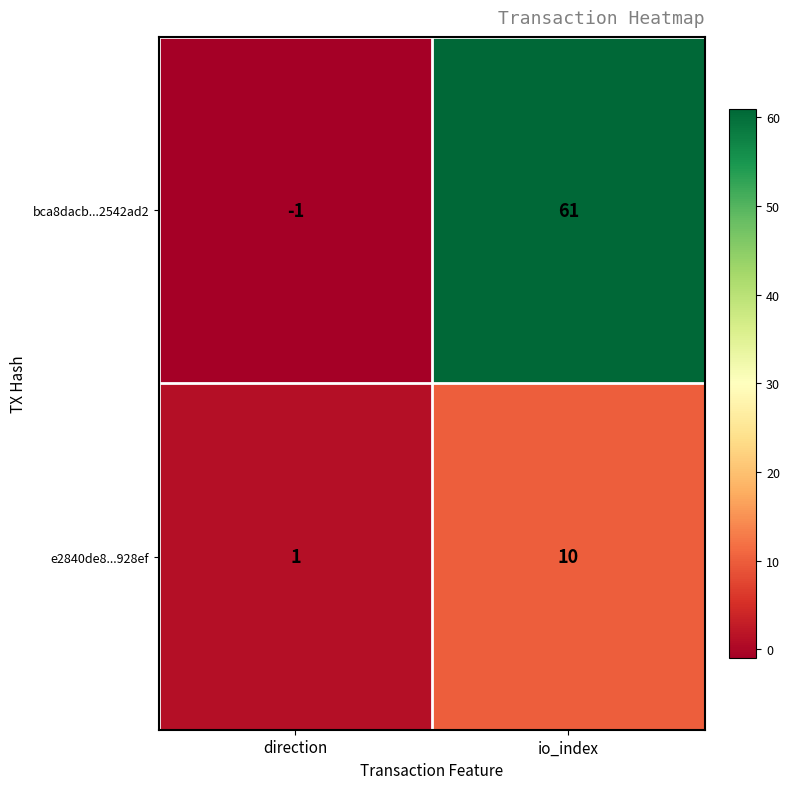

What is the difference between the e2840de8...928ef values at io_index and direction?

9